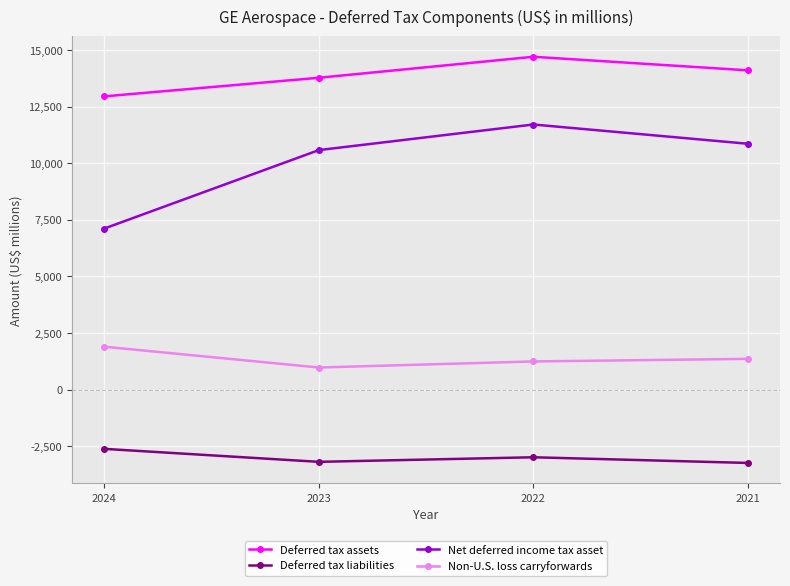

What is the value of the Net deferred income tax asset point at the 3rd from the left?

11705